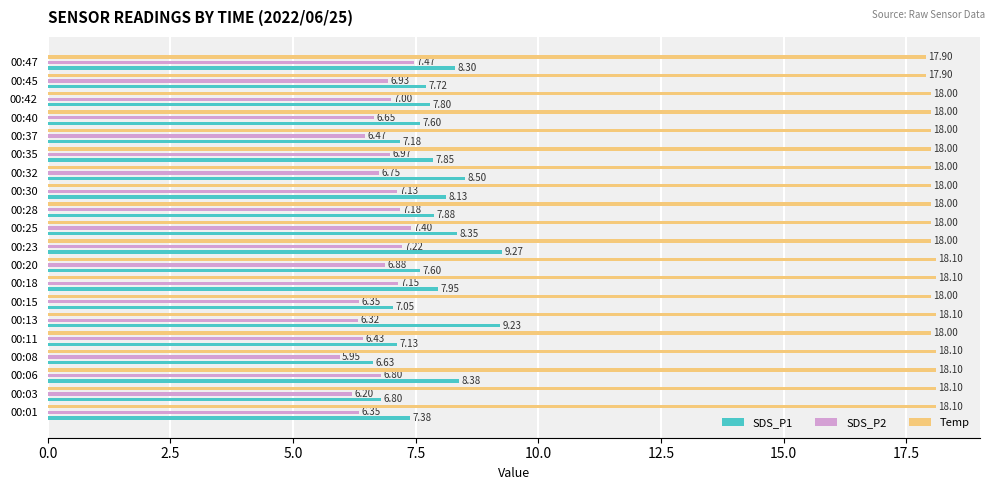

What are all the series names shown in the legend?

SDS_P1, SDS_P2, Temp